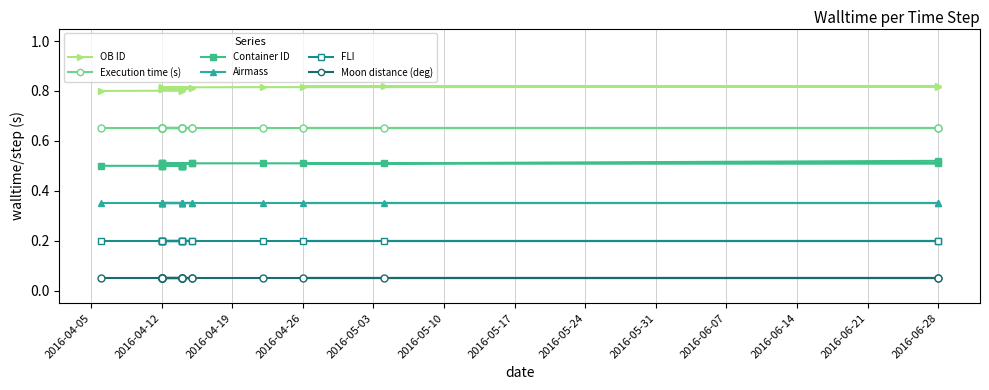

What position from the left is 2016-06-21?

12